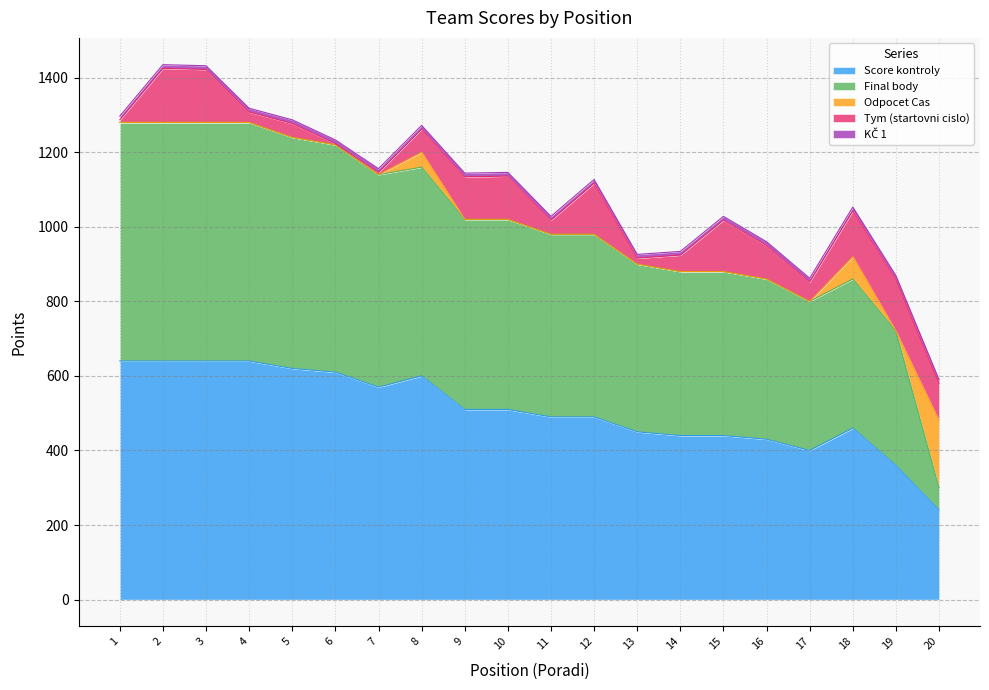

What is the difference between the maximum and minimum values in the Odpocet Cas series?

180